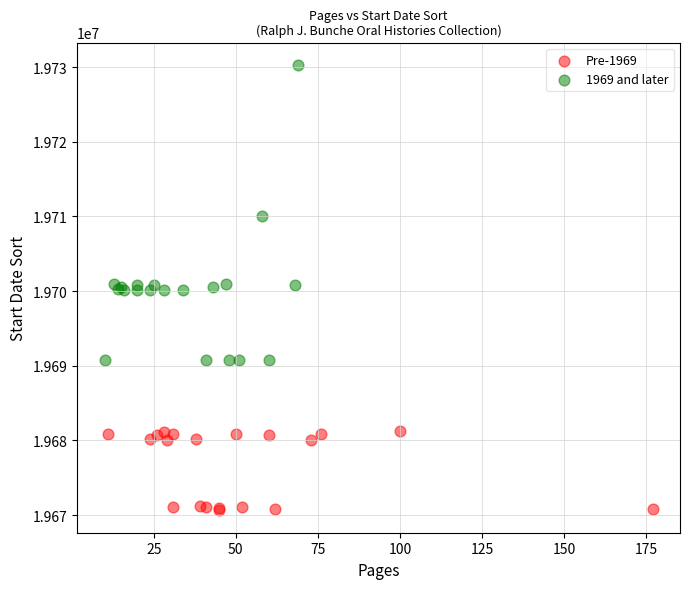

Which series contains the lowest Y value?

Pre-1969